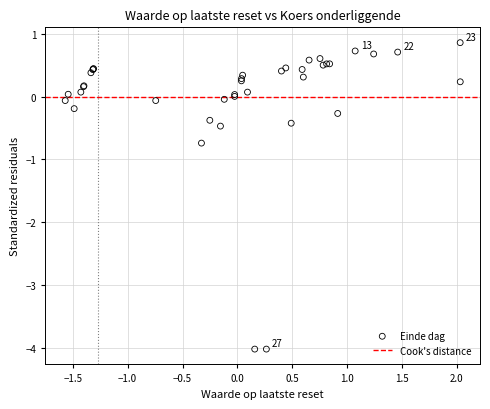

What Y value in the scatter plot is closest to -1?

-0.7